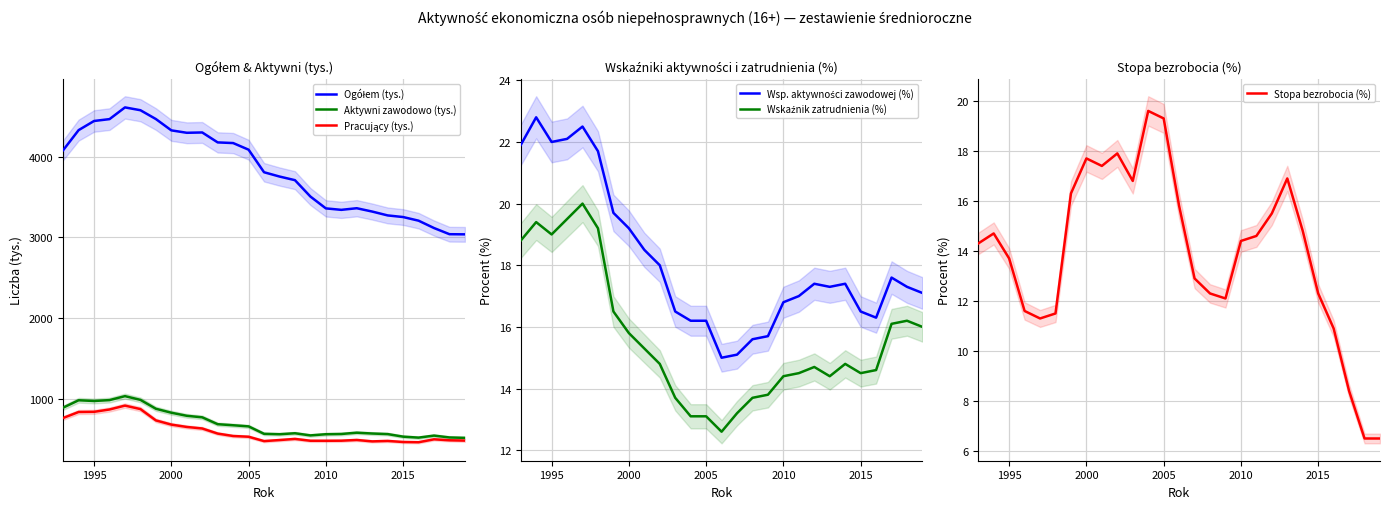

The Aktywni zawodowo (tys.) series shows 977.0 at 1995. True or false?

True